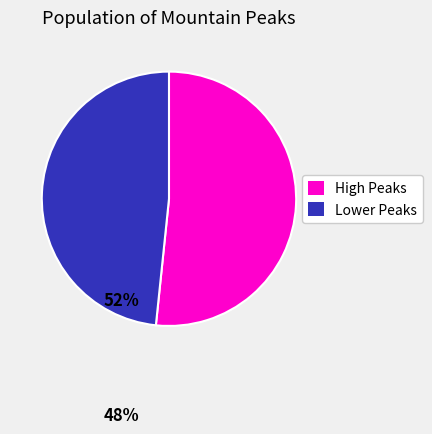

Which slice represents more than half of the pie?

High Peaks